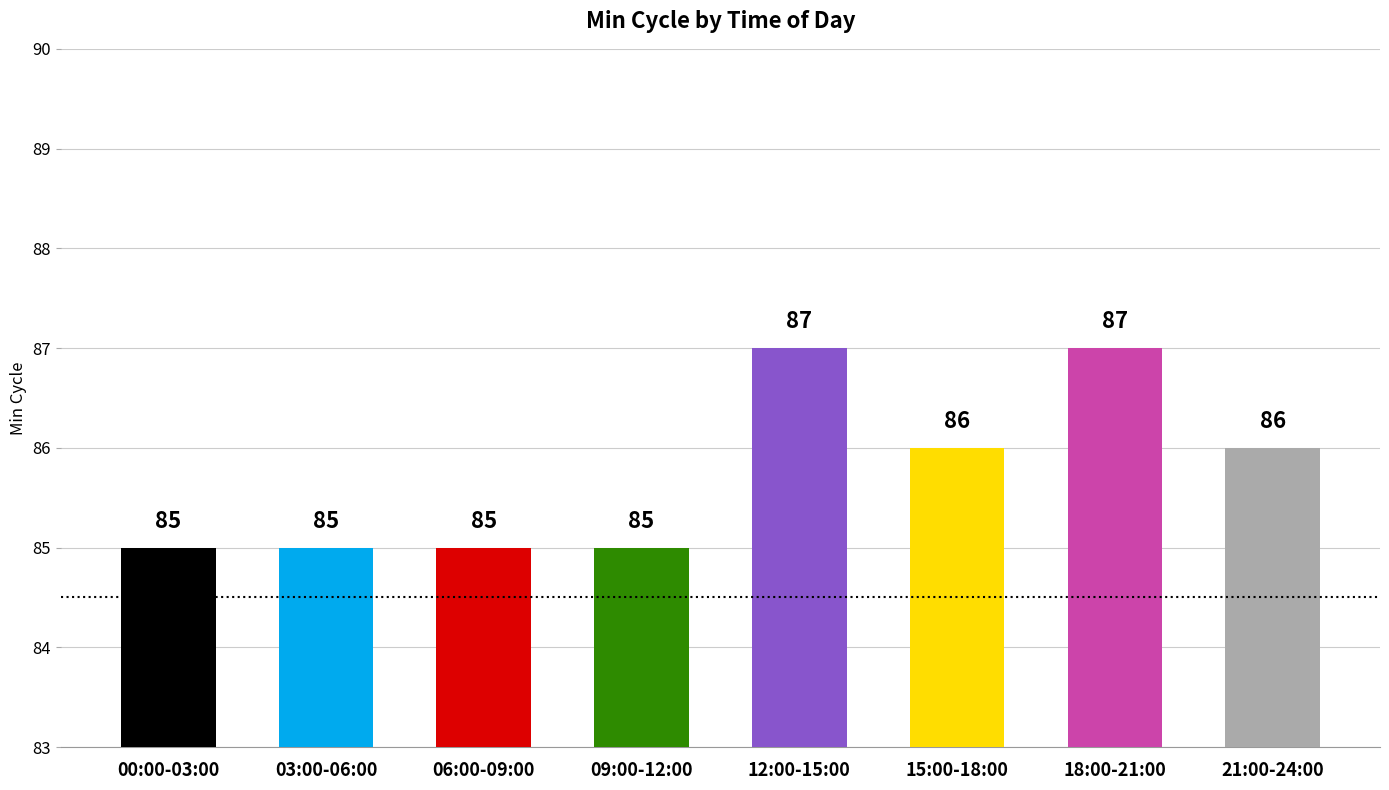

Count the values in the range 85 to 87.

8